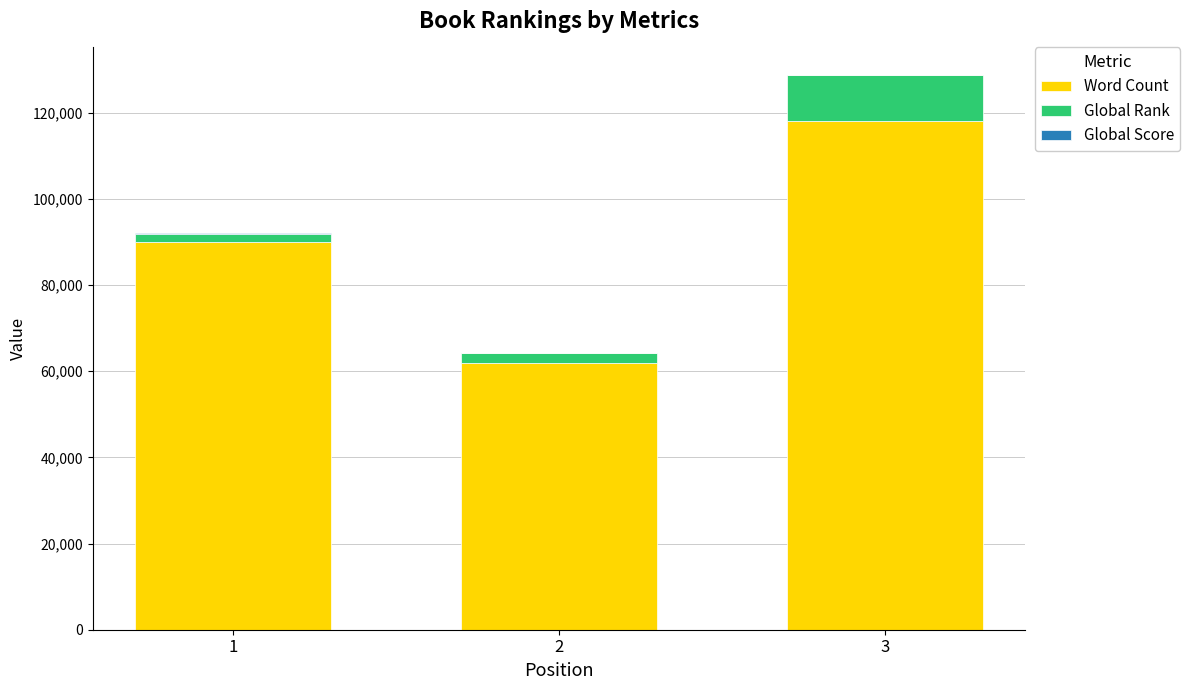

At which category is the sum across all series the highest?

3